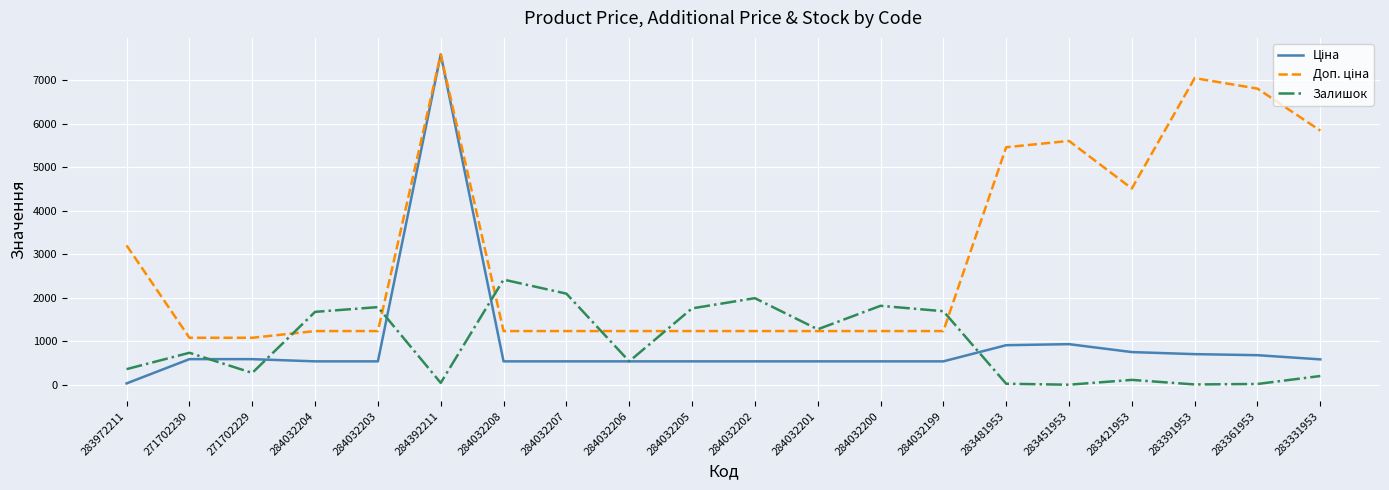

What is the spread (max minus min) of values at 284032199?

1153.0